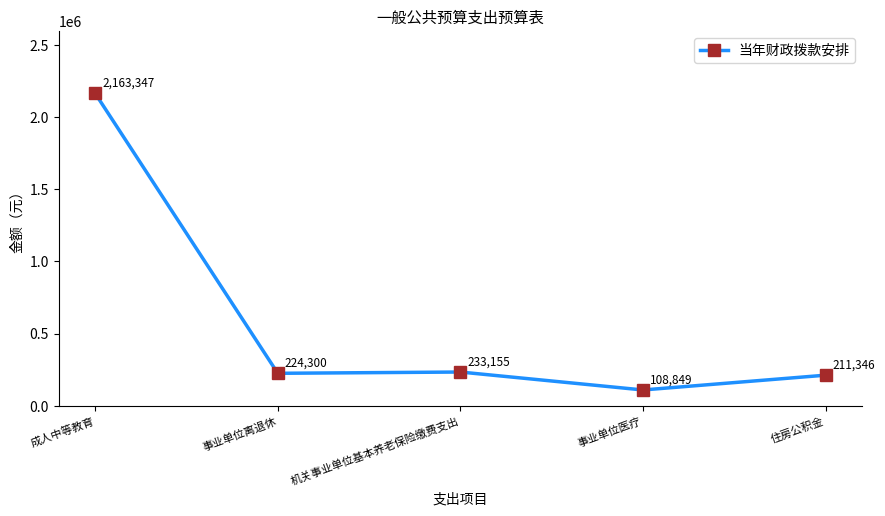

What is the difference between the values at 事业单位离退休 and 事业单位医疗?

115451